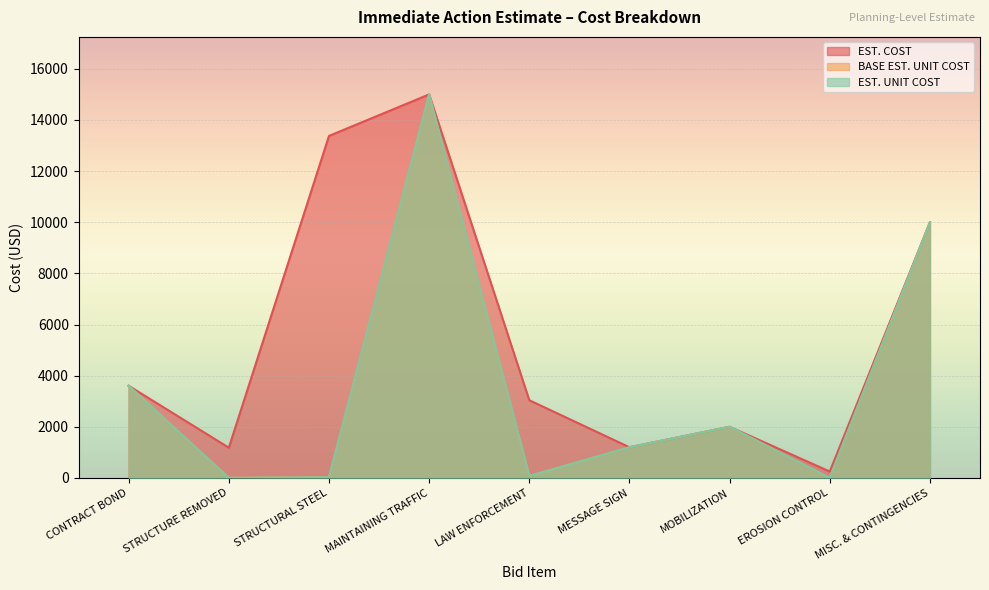

Reading left to right, what are all the values shown in this chart?

EST. COST: CONTRACT BOND=3604.9	STRUCTURE REMOVED=1182.3	STRUCTURAL STEEL=13377.0	MAINTAINING TRAFFIC=15000.0	LAW ENFORCEMENT=3040.0	MESSAGE SIGN=1200.0	MOBILIZATION=2000.0	EROSION CONTROL=250.0	MISC. & CONTINGENCIES=10000.0
BASE EST. UNIT COST: CONTRACT BOND=3604.9	STRUCTURE REMOVED=2.5	STRUCTURAL STEEL=26.0	MAINTAINING TRAFFIC=15000.0	LAW ENFORCEMENT=76.0	MESSAGE SIGN=1200.0	MOBILIZATION=2000.0	EROSION CONTROL=1.0	MISC. & CONTINGENCIES=10000.0
EST. UNIT COST: CONTRACT BOND=3604.9	STRUCTURE REMOVED=2.5	STRUCTURAL STEEL=26.0	MAINTAINING TRAFFIC=15000.0	LAW ENFORCEMENT=76.0	MESSAGE SIGN=1200.0	MOBILIZATION=2000.0	EROSION CONTROL=1.0	MISC. & CONTINGENCIES=10000.0